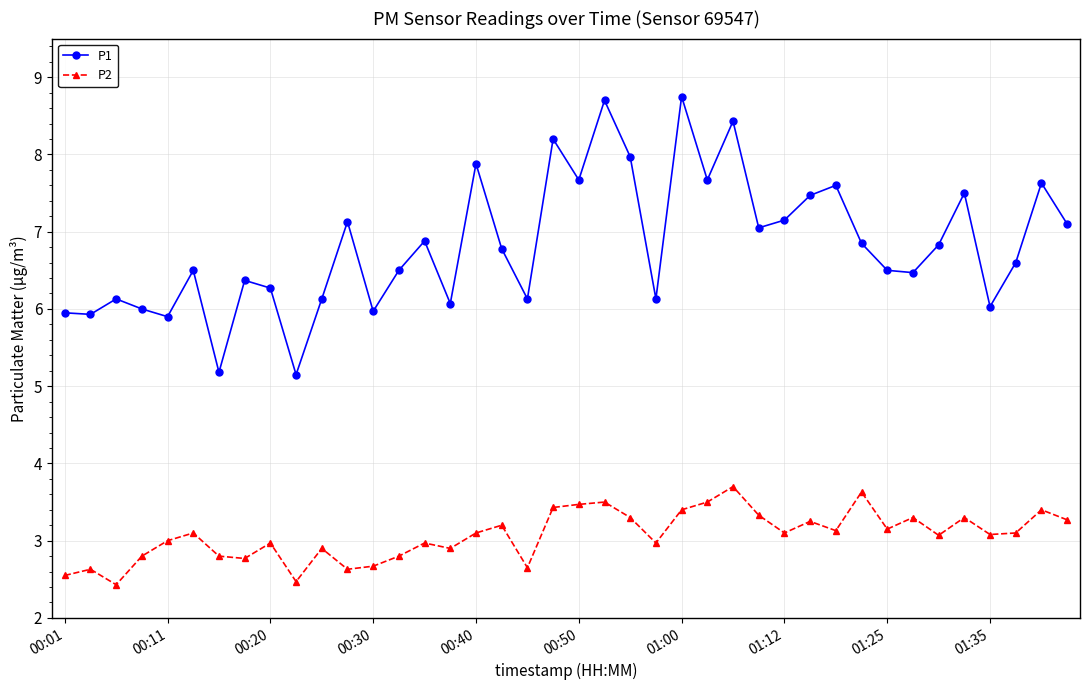

True or false: P2 and P1 cross at least once.

False